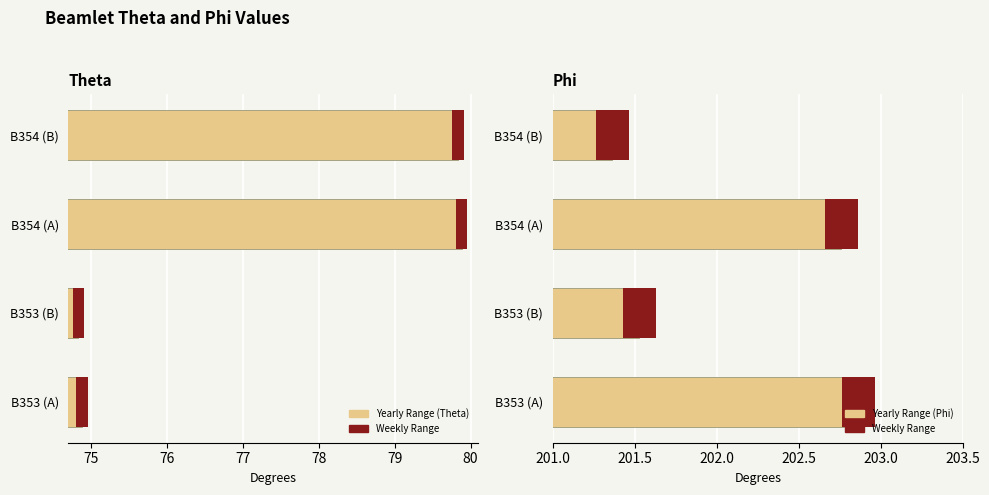

Is the value of Phi at B353 (B) greater than the value of Theta at B354 (A)?

Yes